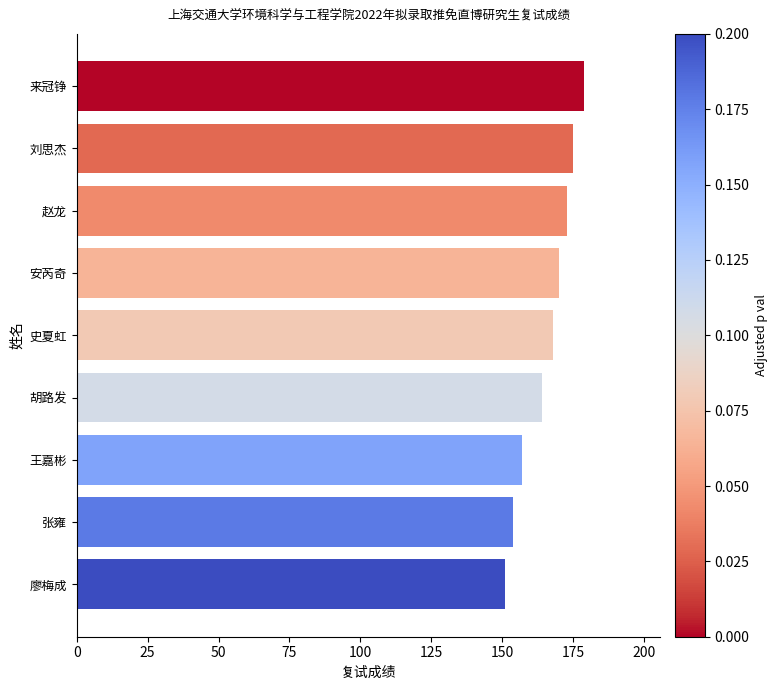

What is the difference between the second highest and minimum values?

24